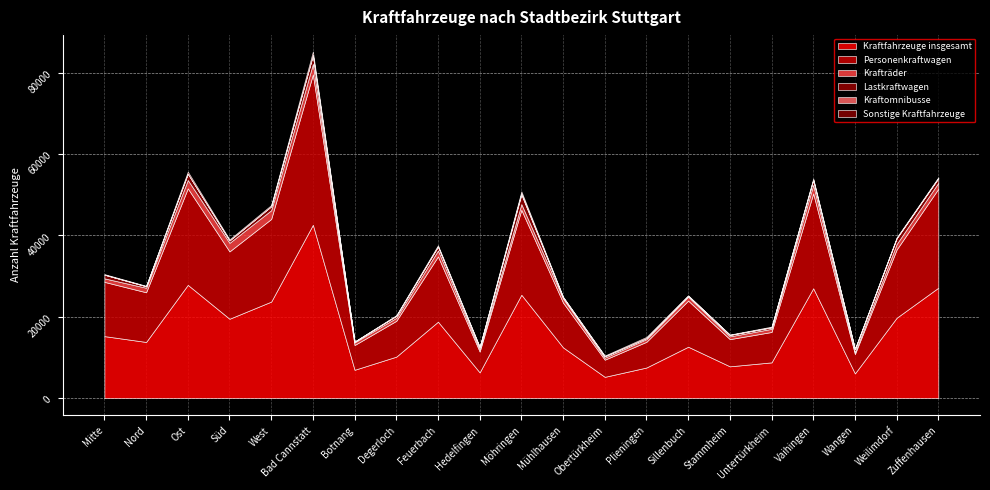

What is the value of the Krafträder point at the 18th from the left?

2092